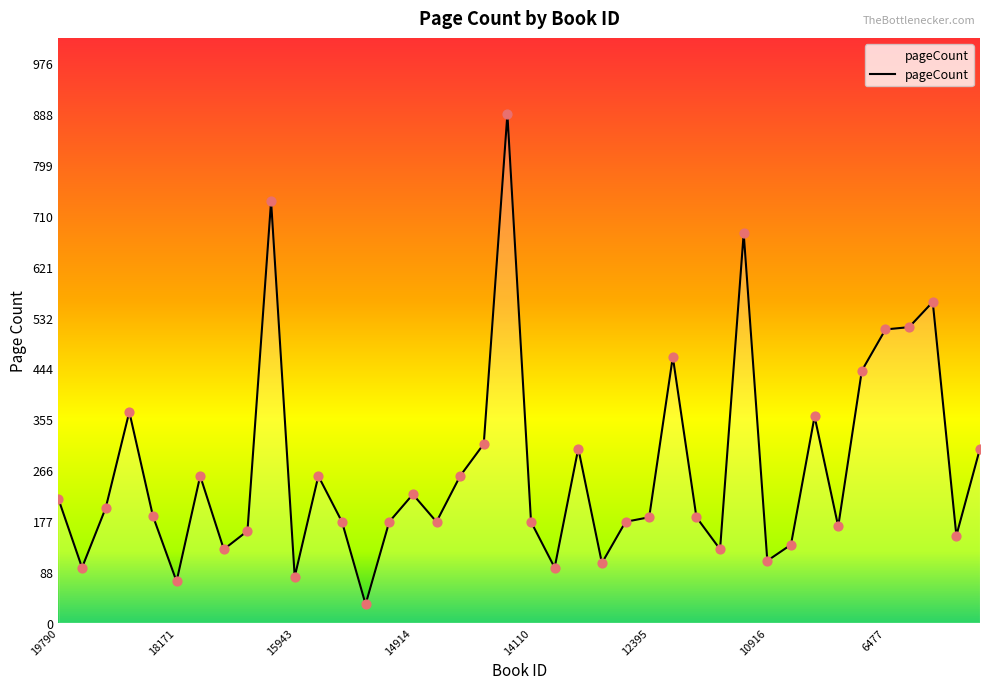

What is the difference between the maximum and minimum values?

856